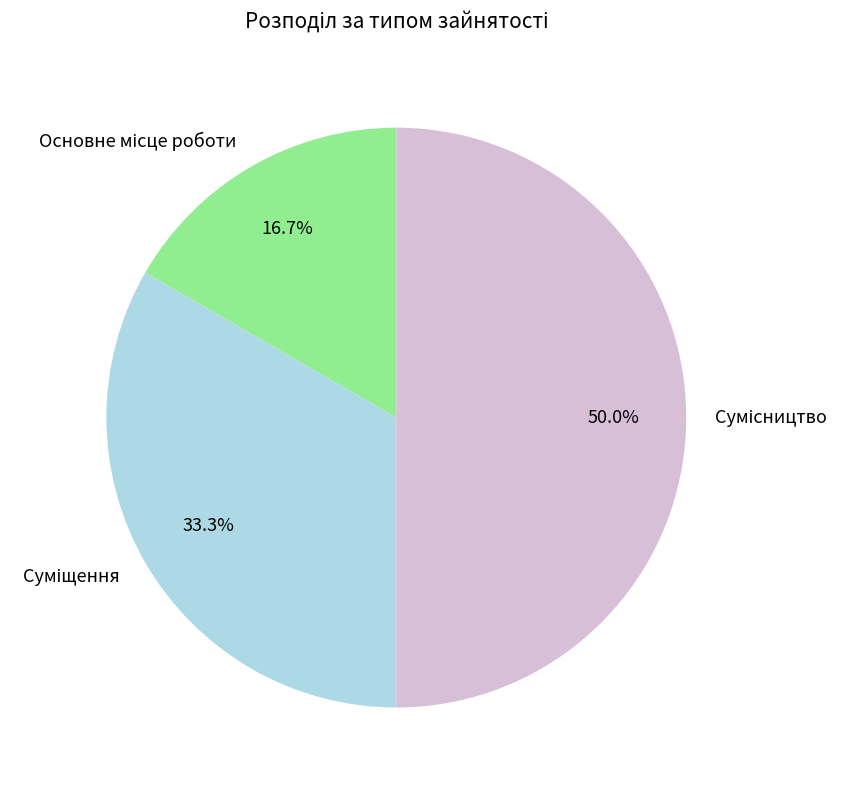

What is the ratio of the value at Сумісництво to the value at Основне місце роботи?

3.0